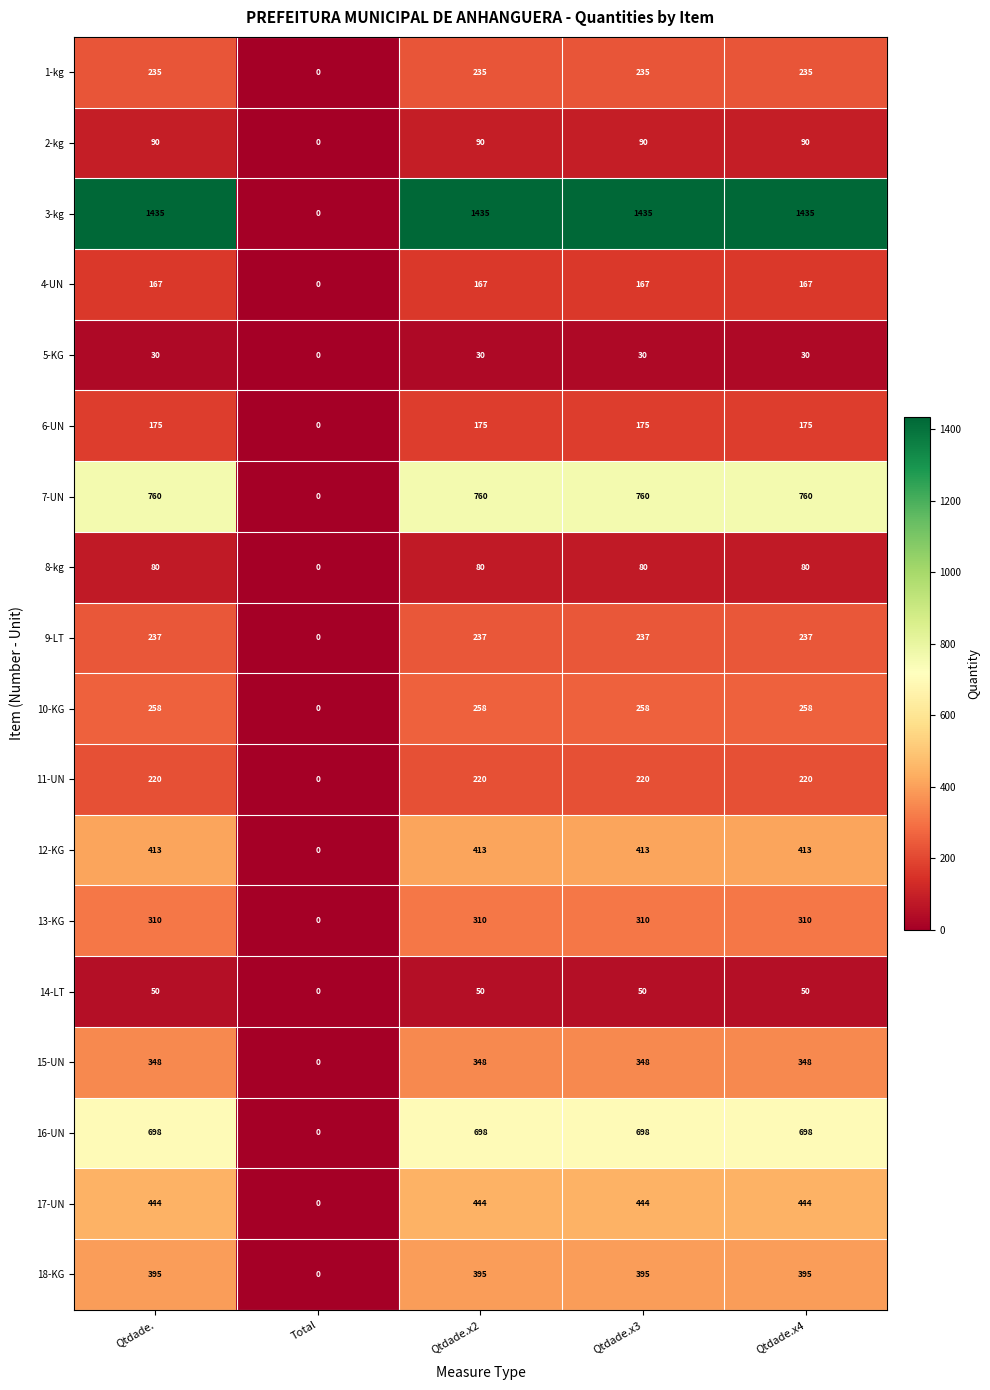

What value does the 17-UN series have at Qtdade.x4?

444